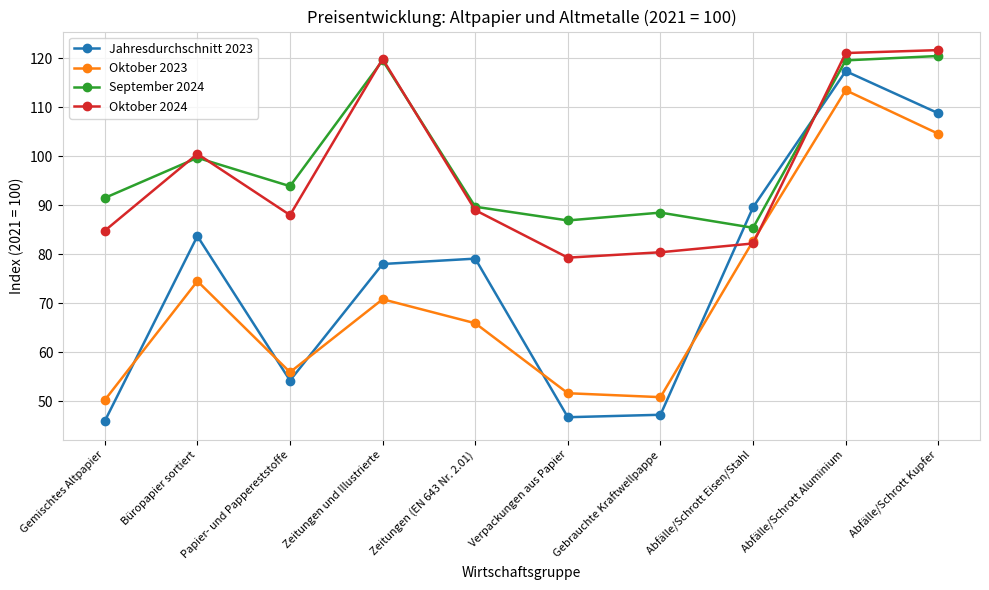

At Papier- und Pappereststoffe, list the series in order from smallest to largest.

Jahresdurchschnitt 2023, Oktober 2023, Oktober 2024, September 2024